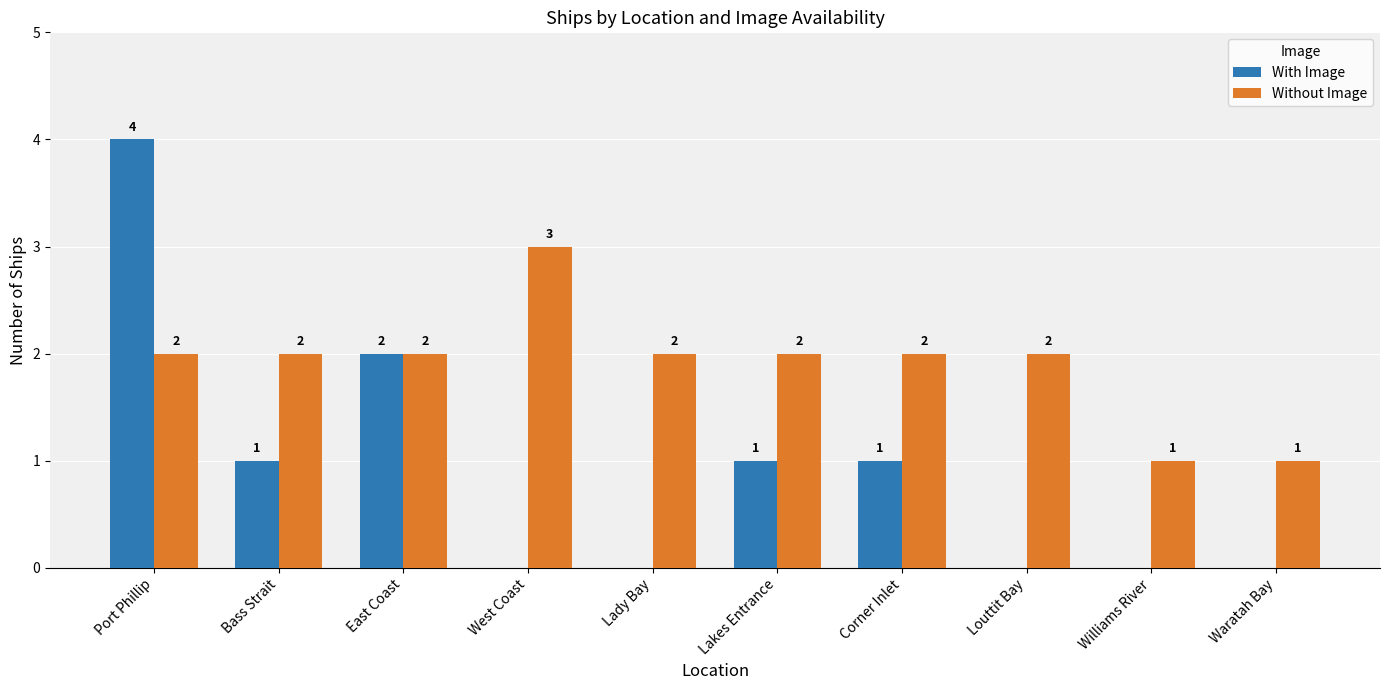

At which category is the sum across all series the highest?

Port Phillip